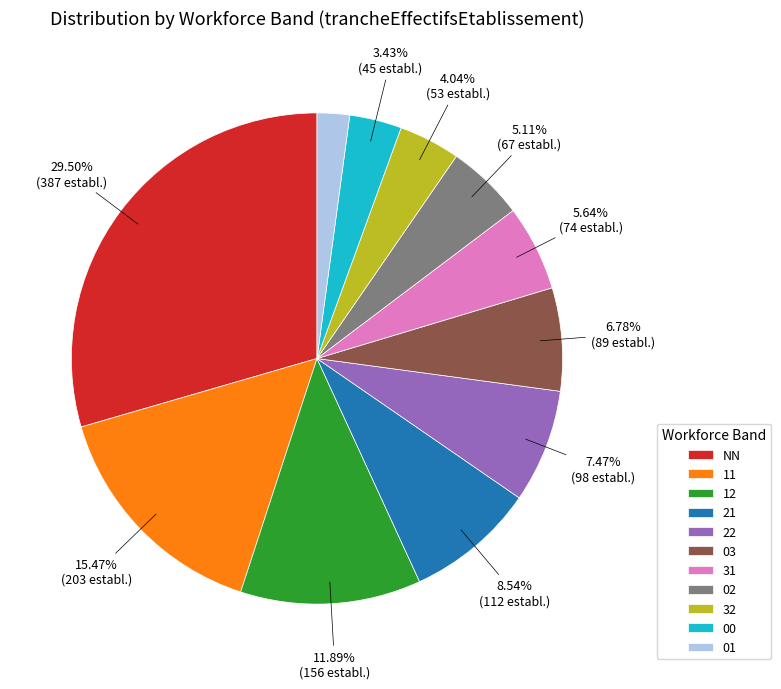

What percentage is the 31 slice, to the nearest percent?

6%